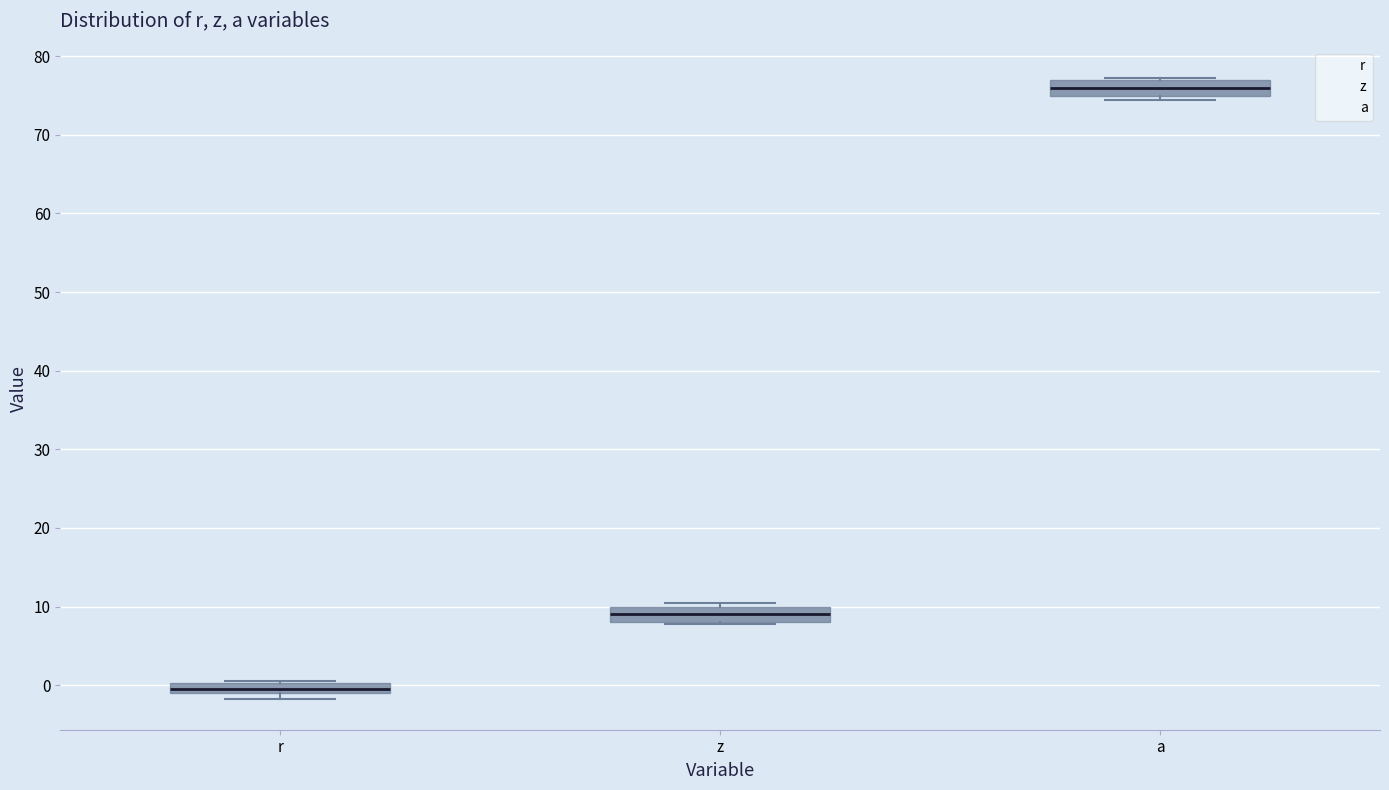

Where is the lower edge of the box for r on the y-axis? The values are not printed on the chart, so give them approximately, as read against the axis.

-1